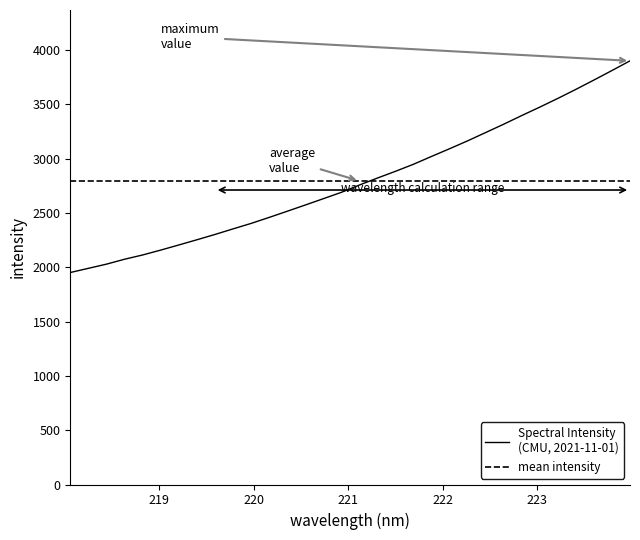

Is it true that the value at 218.6332 is 2074.5?

True